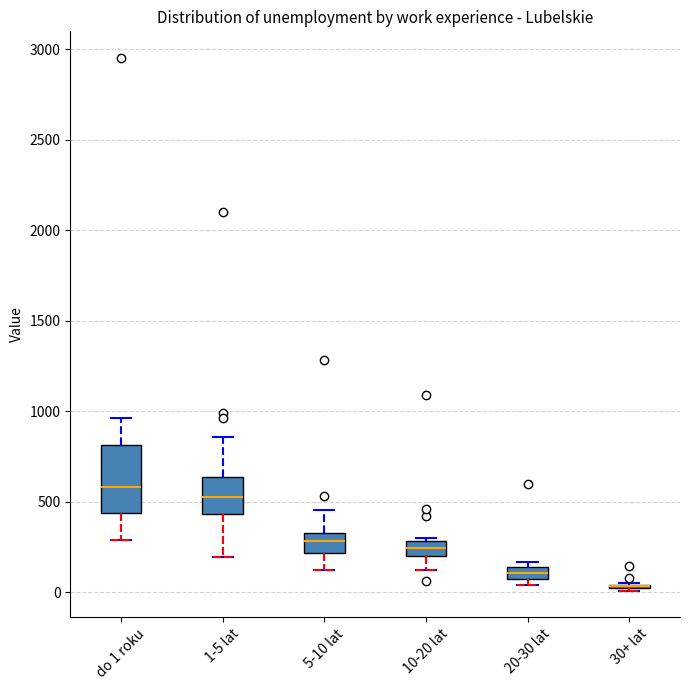

Where is the upper edge of the box for 10-20 lat on the y-axis? The values are not printed on the chart, so give them approximately, as read against the axis.

300